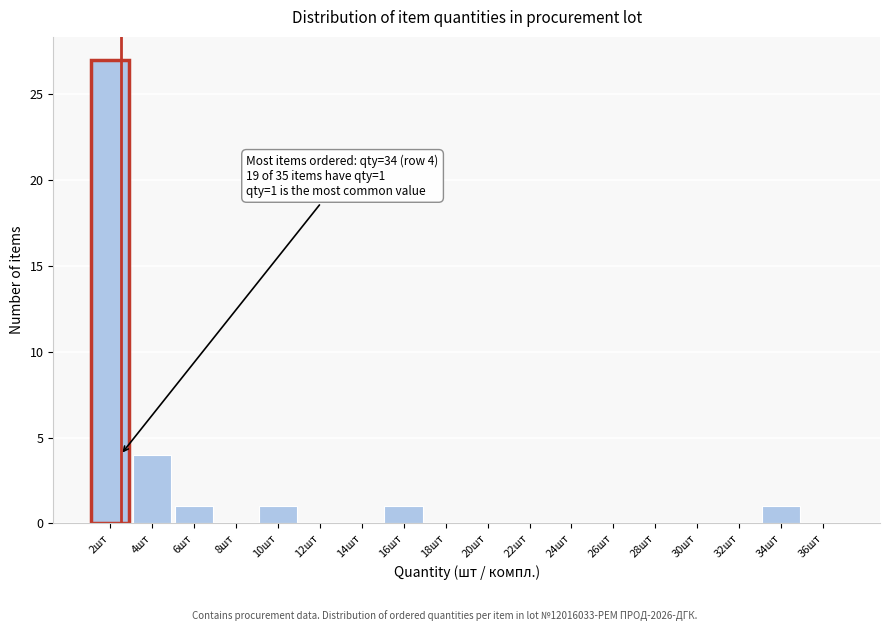

Reading left to right, what are all the values shown in this chart?

2шт=27	4шт=4	6шт=1	8шт=0	10шт=1	12шт=0	14шт=0	16шт=1	18шт=0	20шт=0	22шт=0	24шт=0	26шт=0	28шт=0	30шт=0	32шт=0	34шт=1	36шт=0